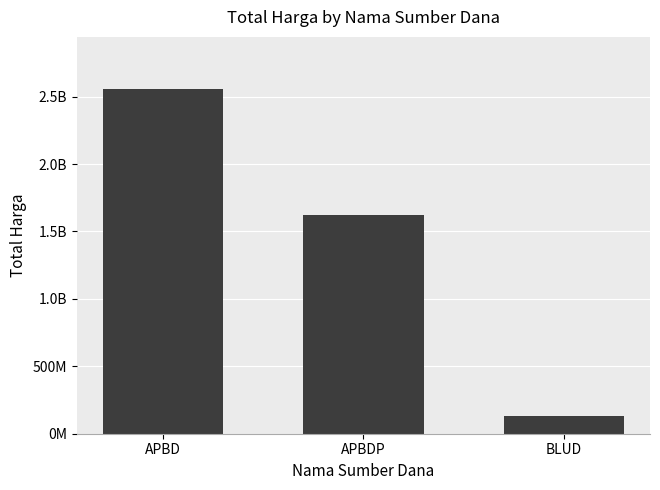

Reading left to right, list all the values displayed in this chart.

APBD=2558786025	APBDP=1622018150	BLUD=129791000